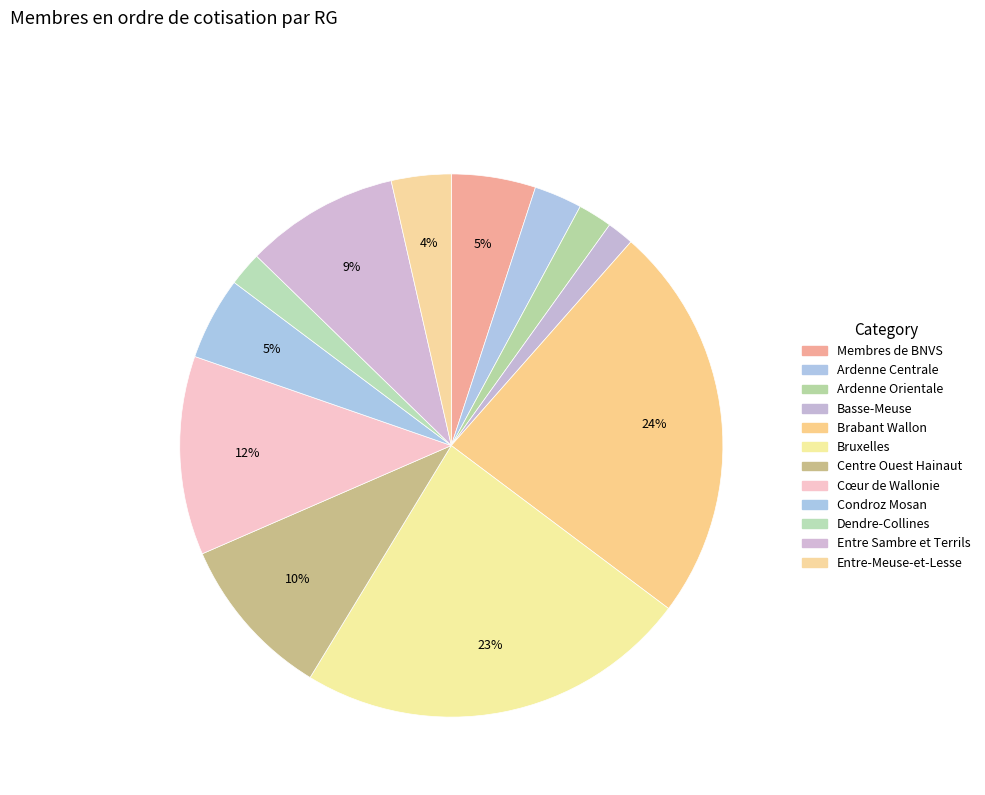

What is the change in value from Ardenne Orientale to Centre Ouest Hainaut?

+1149